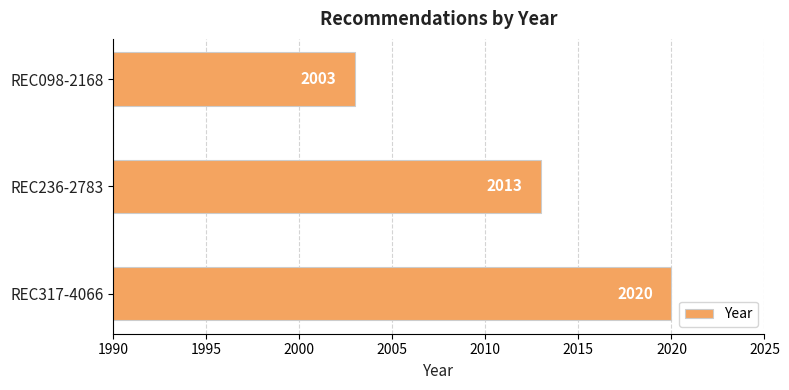

Which category has the highest value across all series?

REC317-4066